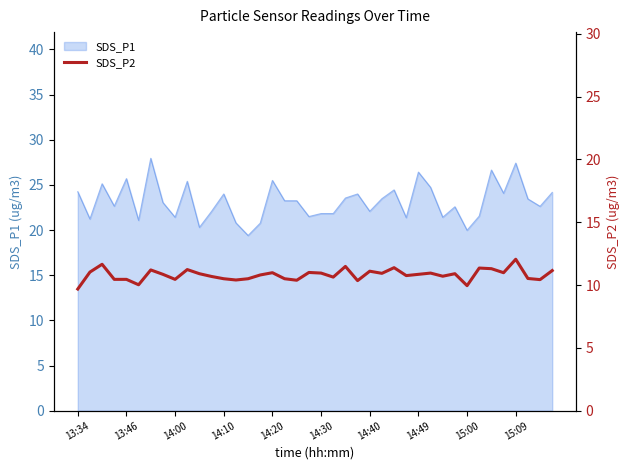

How many lines are shown in the chart?

1